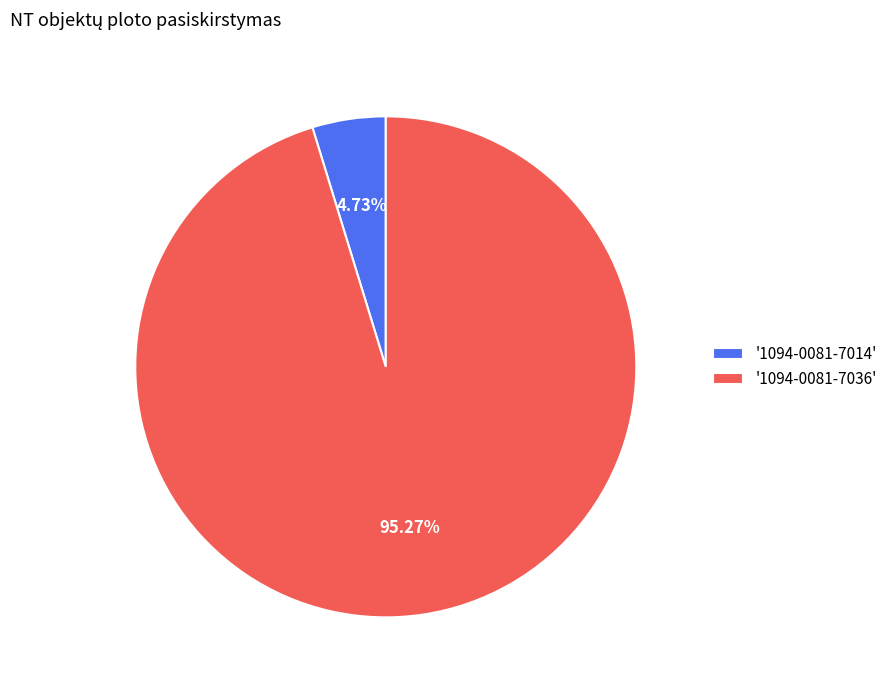

Approximately how many times larger is the value at '1094-0081-7036' compared to '1094-0081-7014'?

20.1